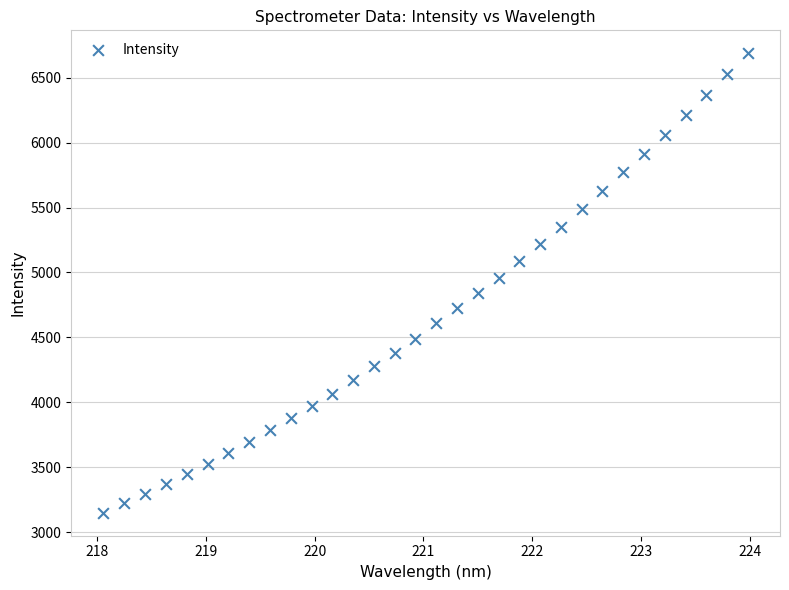

What is the range of X values (max minus min)?

5.9